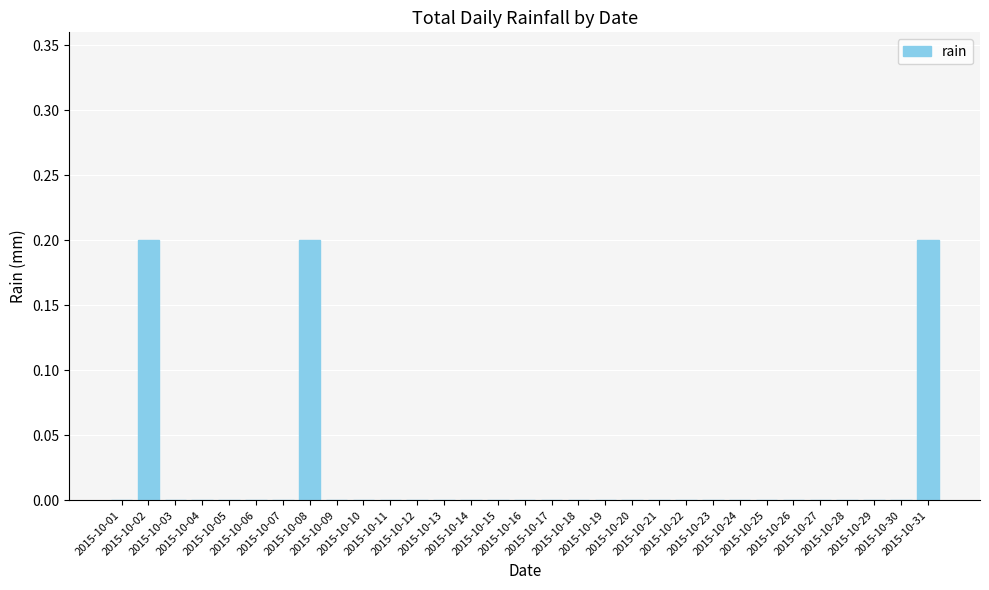

The chart shows a value of 0.0 at 2015-10-30. True or false?

True